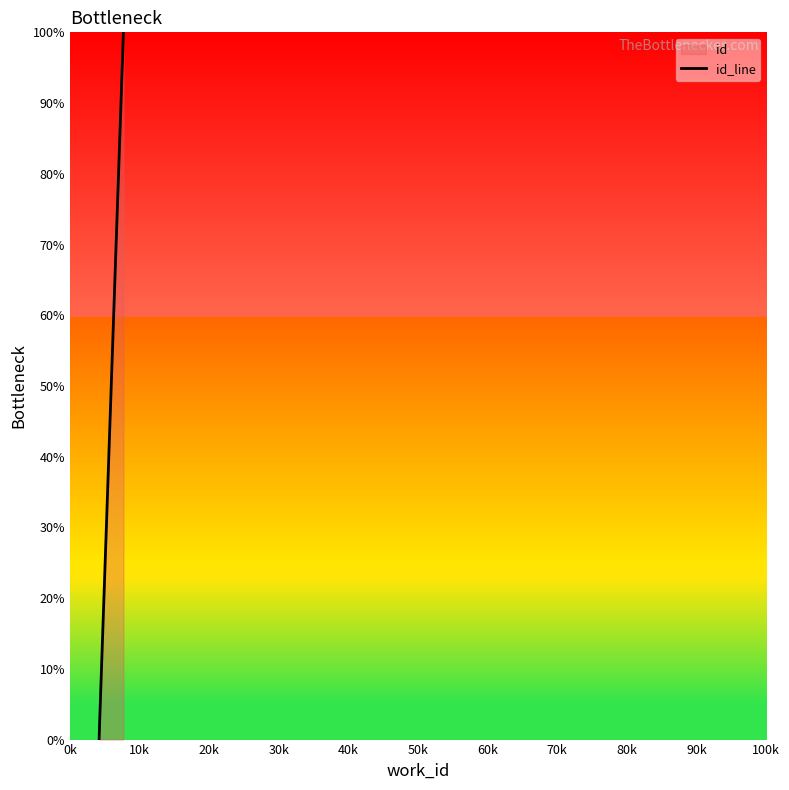

What is the difference between the second highest and minimum values?

2.5